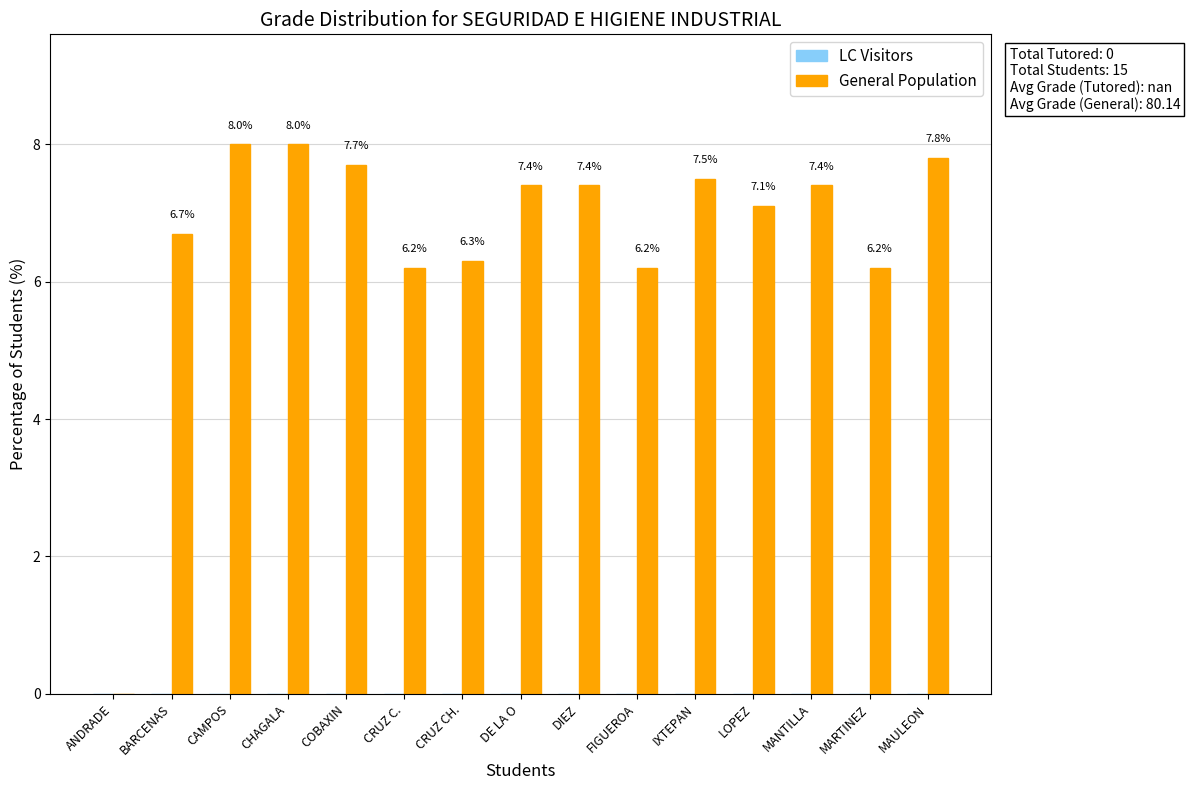

Is it true that the value at CRUZ C. is 9.7?

False